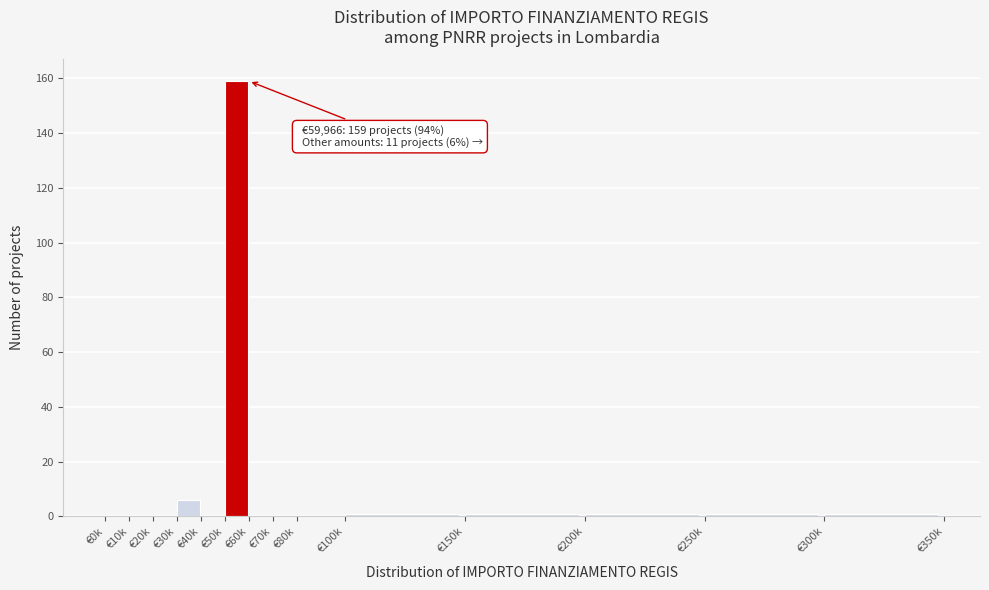

Reading left to right, transcribe all the data shown in this chart.

€0k=0	€10k=0	€20k=0	€30k=6	€40k=0	€50k=159	€60k=0	€70k=0	€80k=0	€100k=1	€150k=1	€200k=1	€250k=1	€300k=1